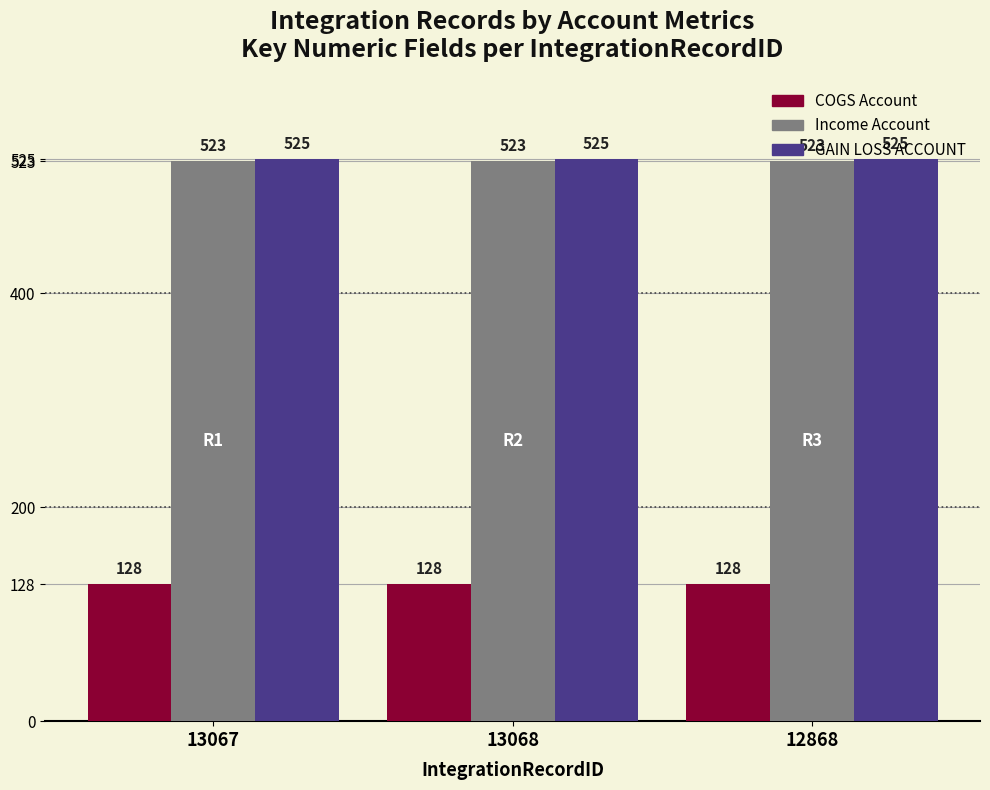

What is the total value across all series at 12868?

1176